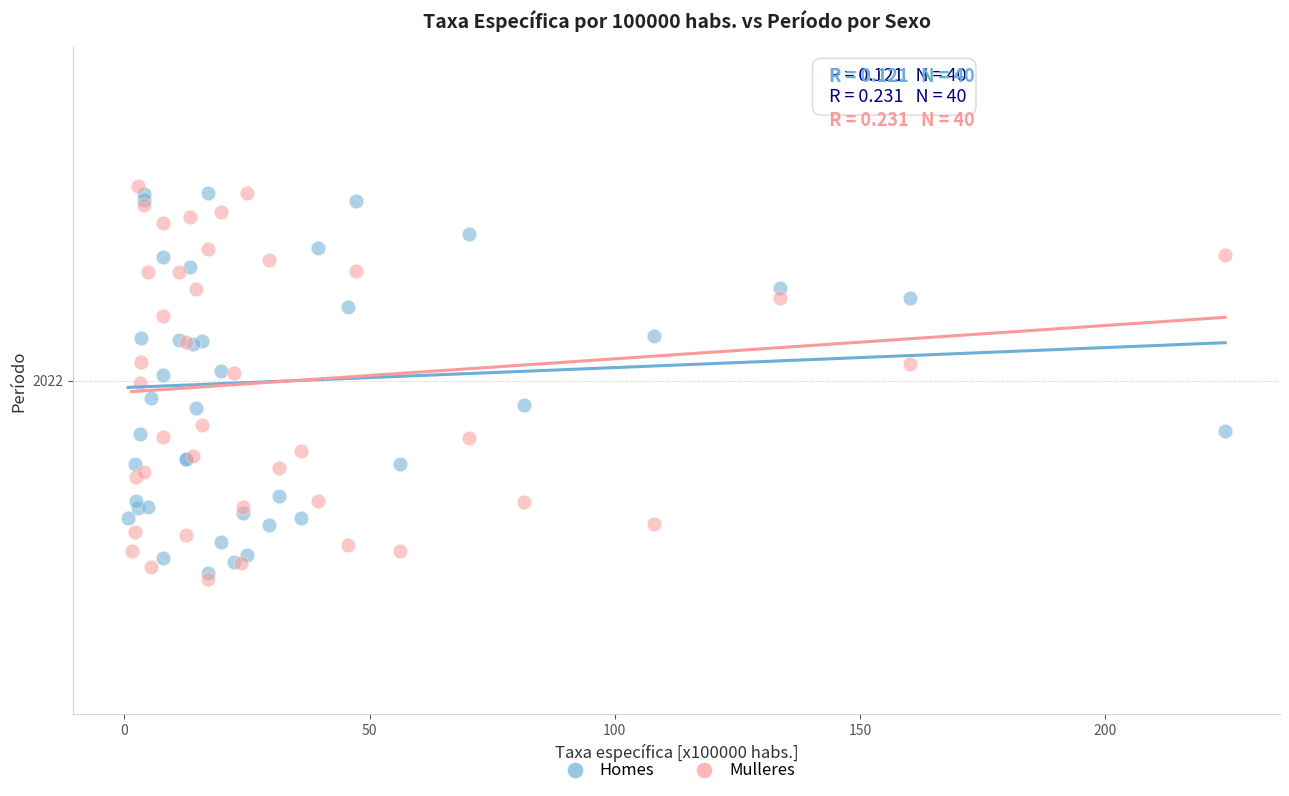

Which series contains the lowest Y value?

Mulleres